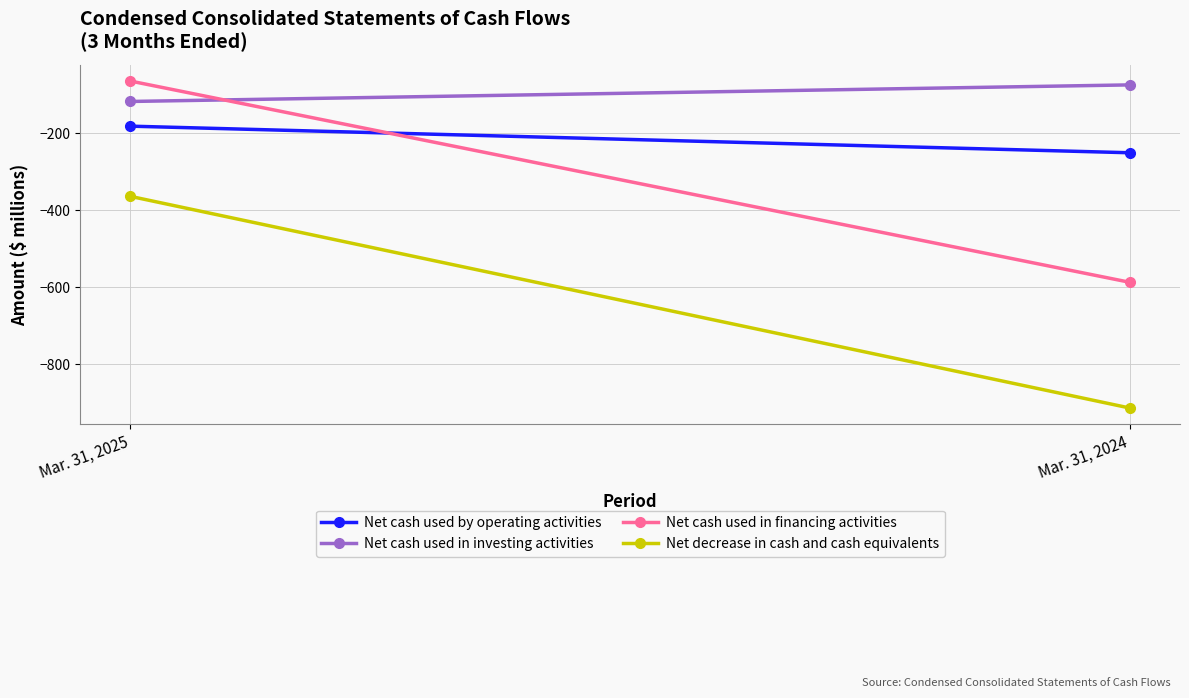

True or false: Net decrease in cash and cash equivalents has a value of -364 at Mar. 31, 2025.

True